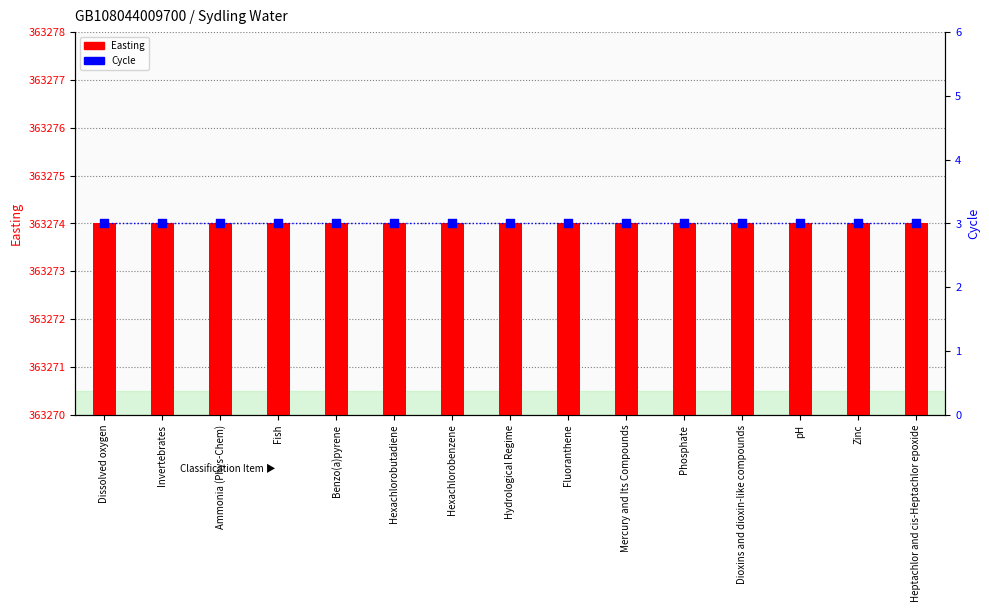

Which series has the widest spread of Y values?

Easting